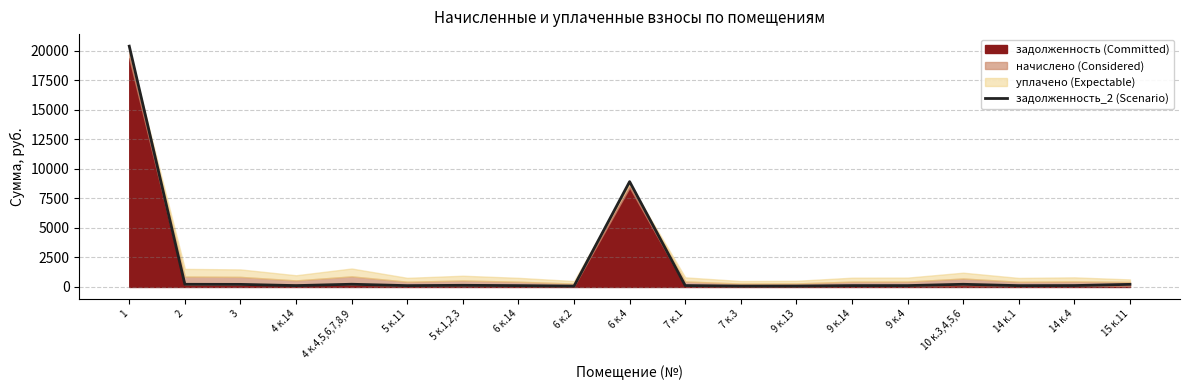

Rank the categories by value from lowest to highest.

6 к.2, 7 к.3, 9 к.13, 14 к.1, 5 к.11, 6 к.14, 4 к.14, 9 к.14, 9 к.4, 7 к.1, 14 к.4, 5 к.1,2,3, 3, 15 к.11, 2, 10 к.3,4,5,6, 4 к.4,5,6,7,8,9, 6 к.4, 1